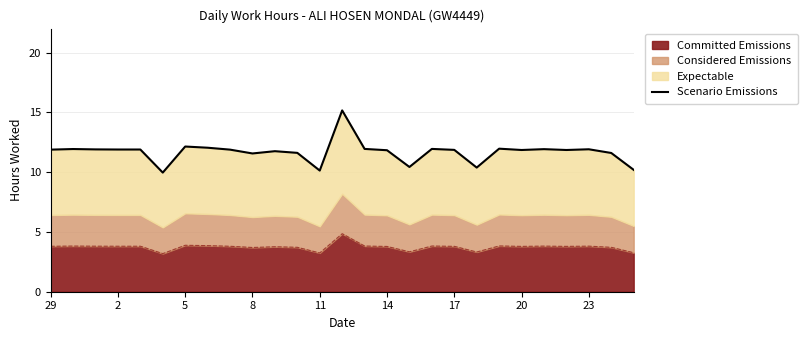

What is the average value?

11.7